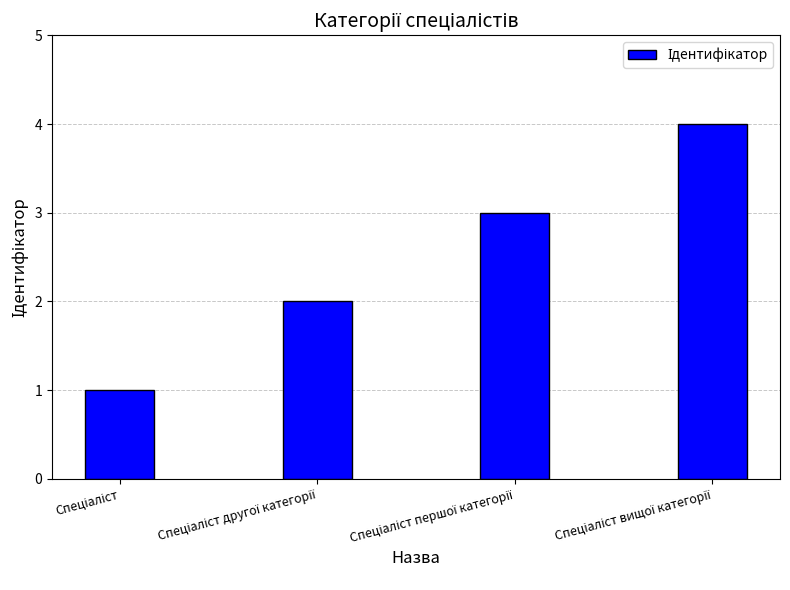

What is the sum of all values?

10